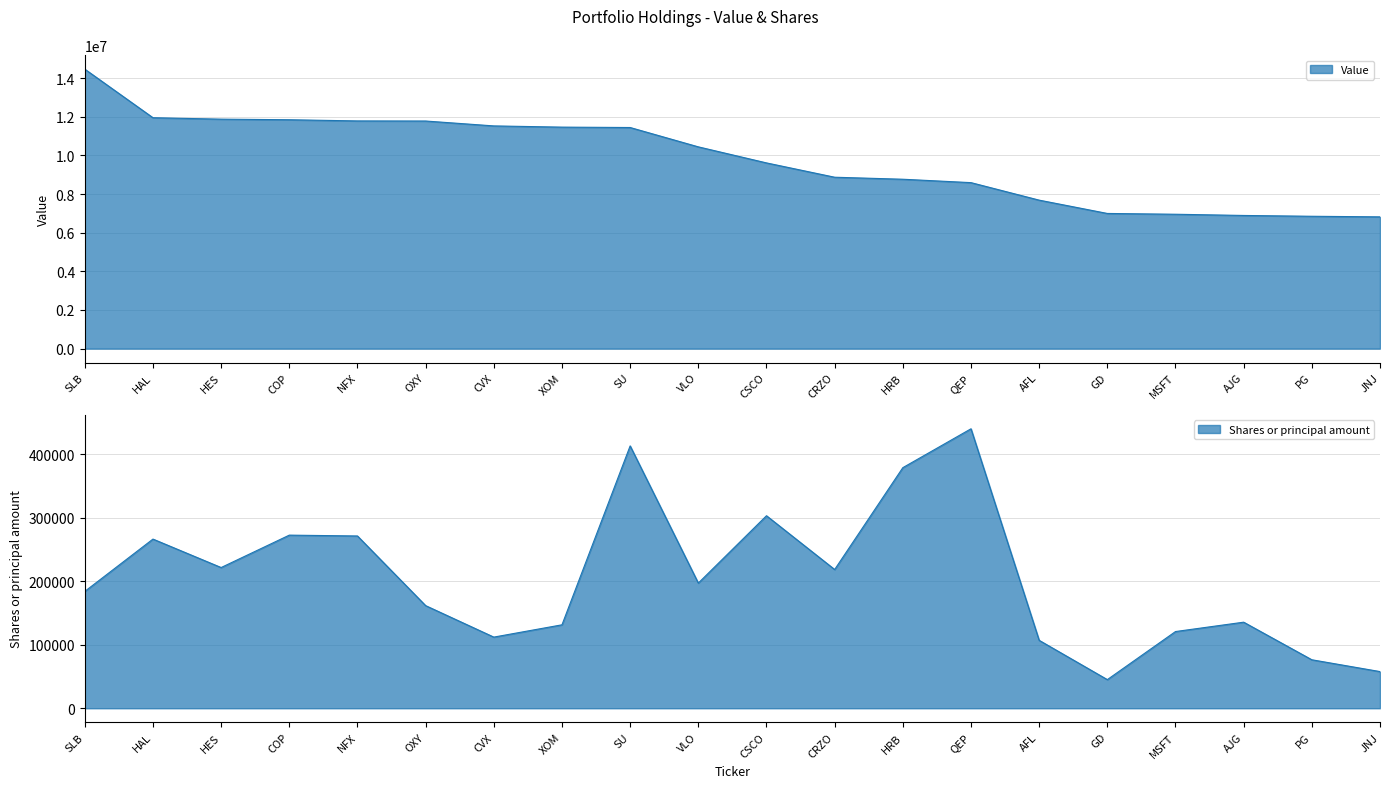

What is the label of the 6th point from the left?

OXY